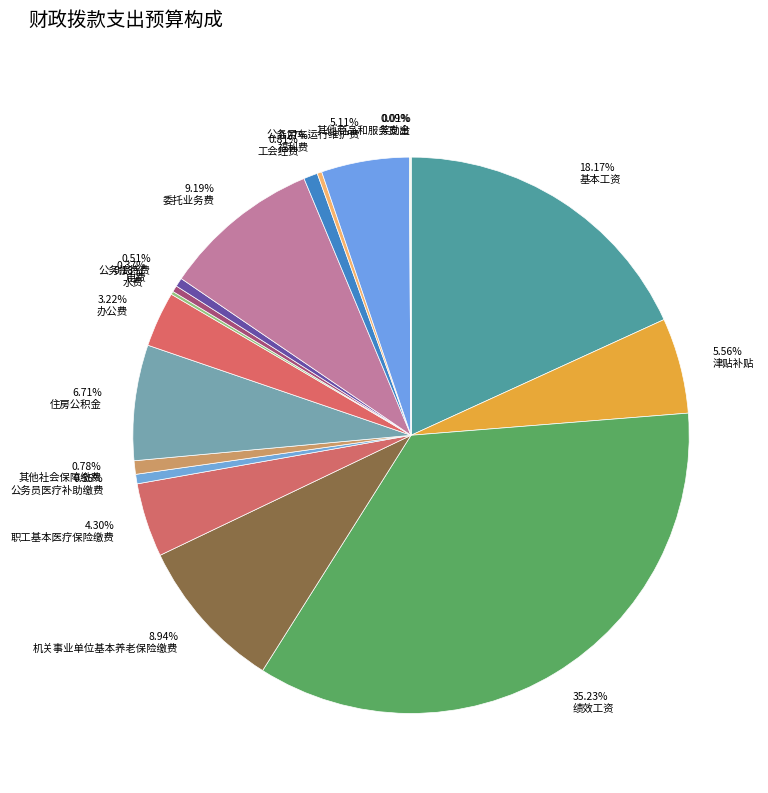

Rank the categories by value from lowest to highest.

奖励金, 其他商品和服务支出, 水费, 福利费, 电费, 公务接待费, 公务员医疗补助缴费, 其他社会保障缴费, 工会经费, 办公费, 职工基本医疗保险缴费, 公务用车运行维护费, 津贴补贴, 住房公积金, 机关事业单位基本养老保险缴费, 委托业务费, 基本工资, 绩效工资